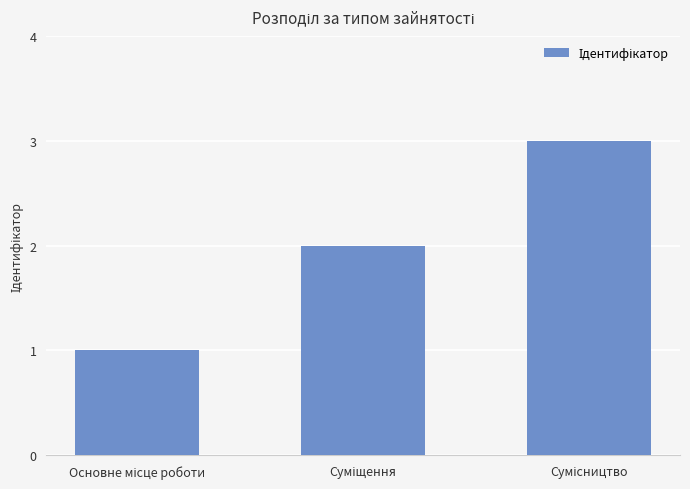

How many data points are less than 2?

1